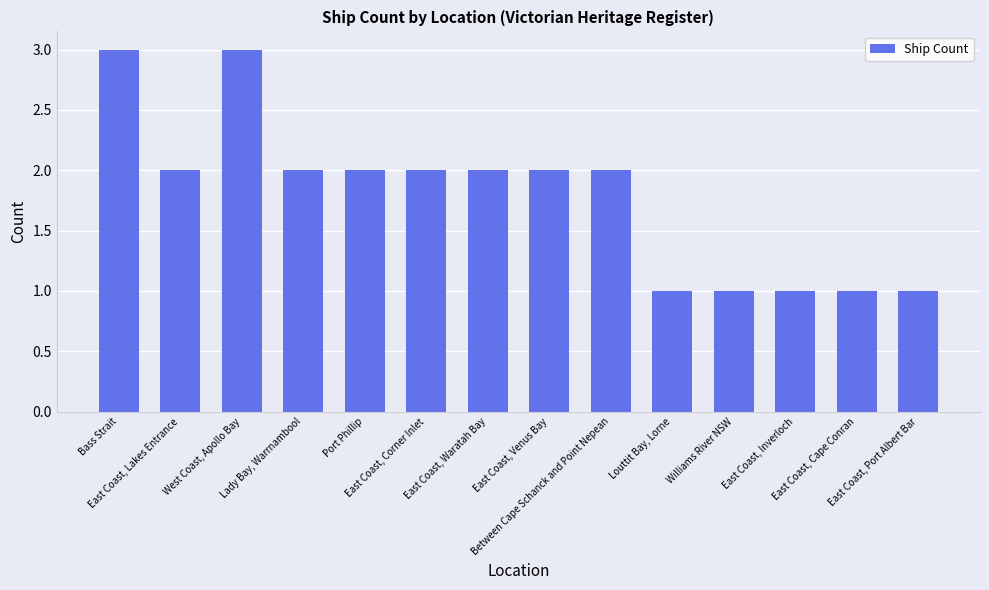

What is the difference between the second highest and second lowest values?

2